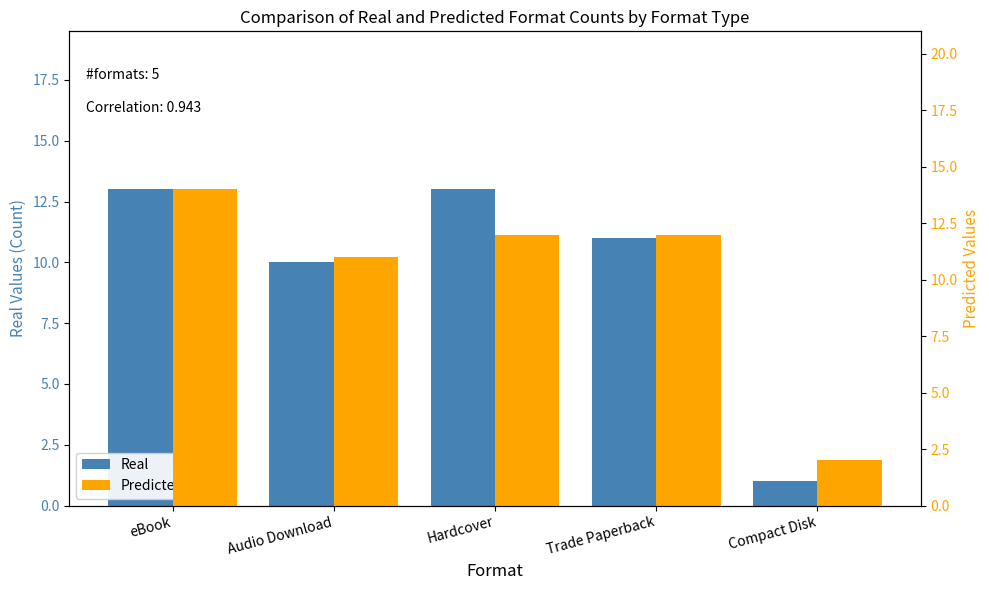

How many data points does each series have?

5